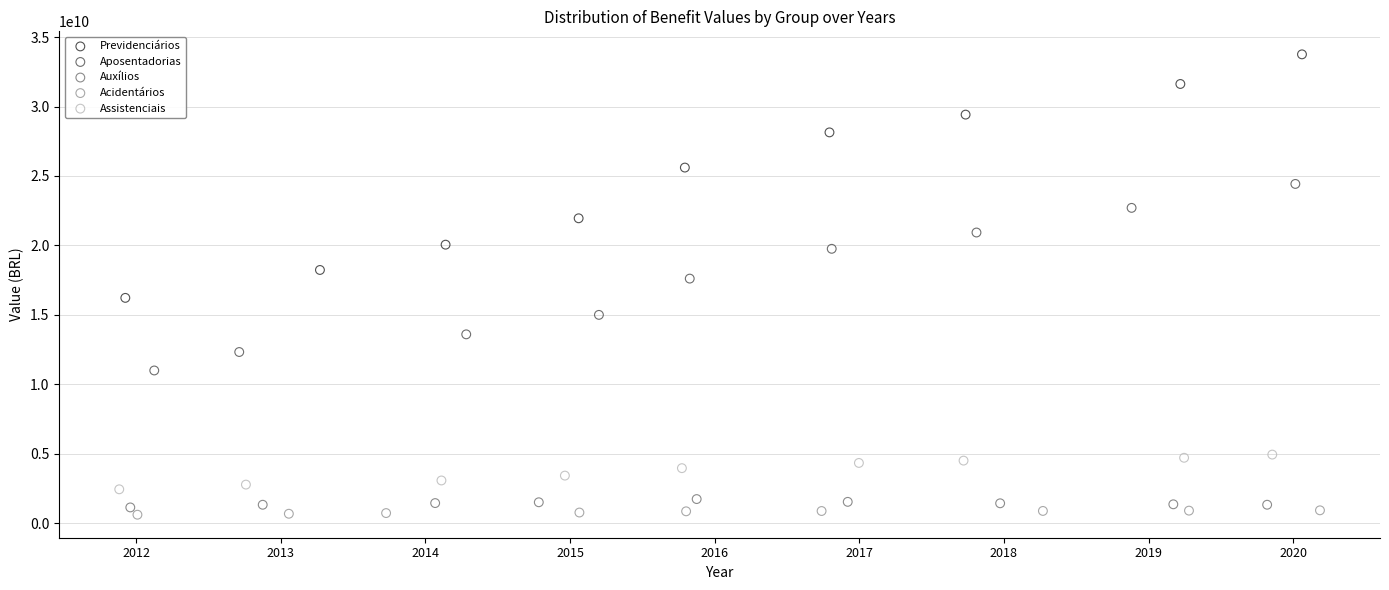

Which series has the largest Y range (max minus min)?

Previdenciários